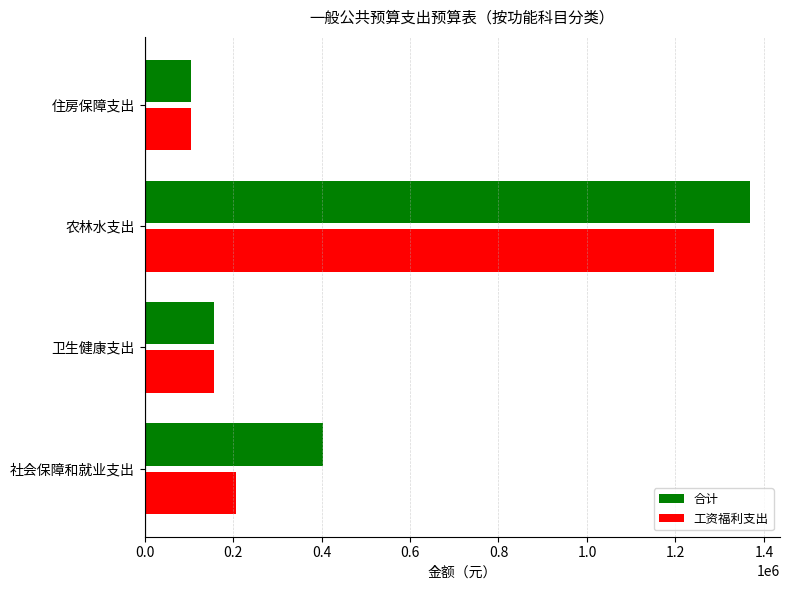

What is the average value of the 合计 series?

507890.9